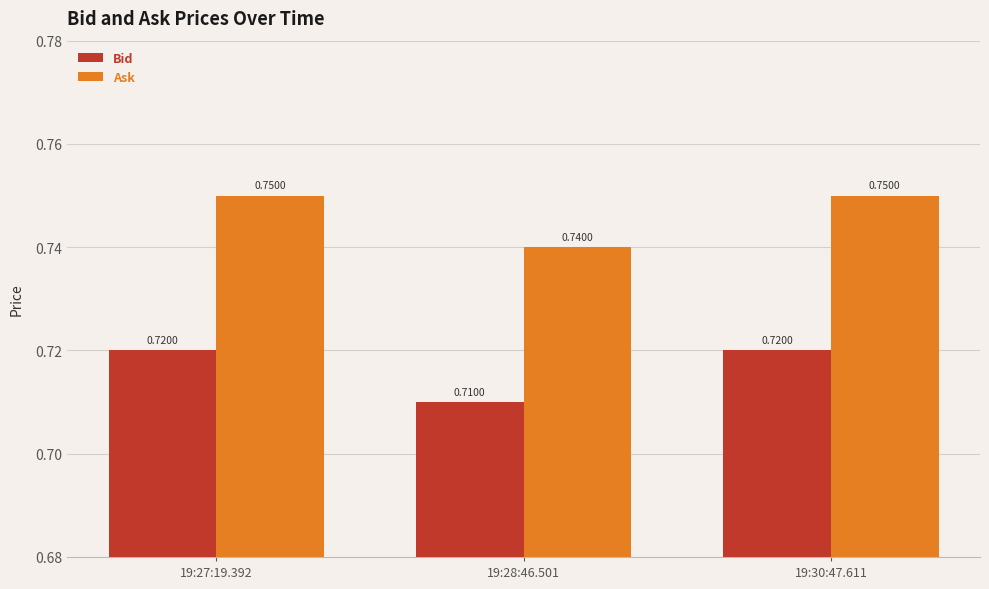

Is the value of Bid at 19:27:19.392 greater than the value of Ask at 19:28:46.501?

No